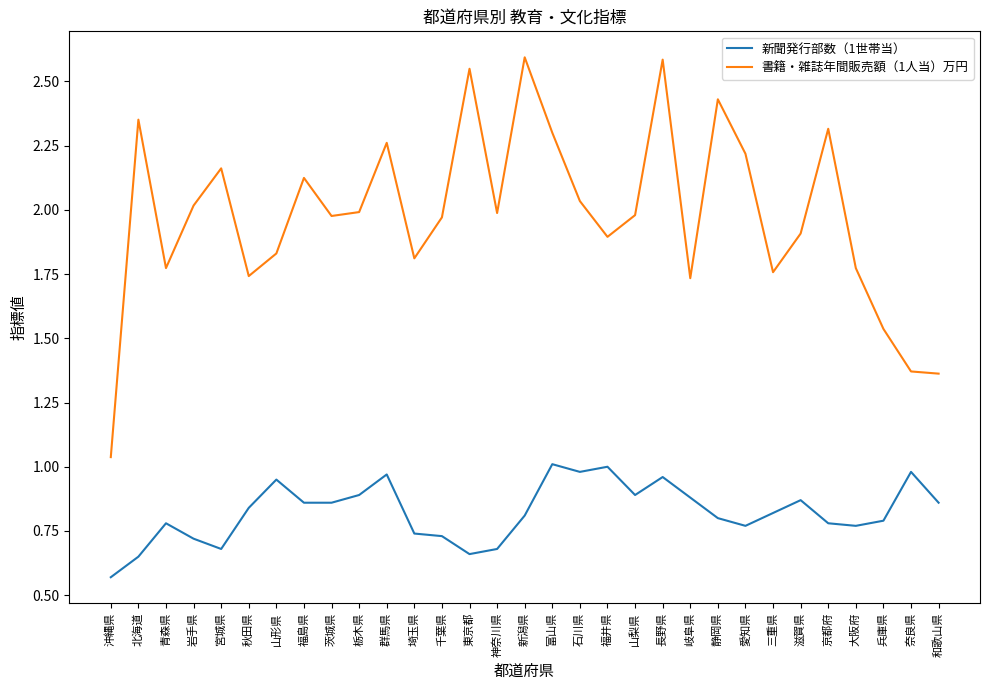

Between 青森県 and 群馬県, which series saw the biggest shift?

書籍・雑誌年間販売額（1人当）万円